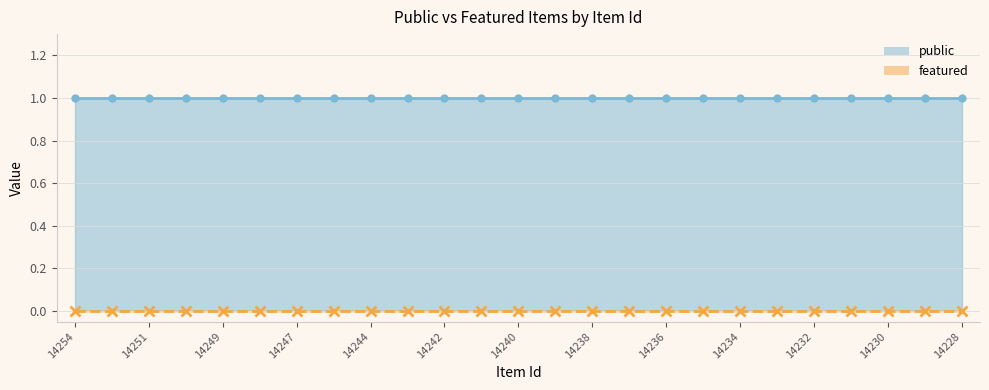

Is the value of featured at 14230 greater than the value of public at 14238?

No